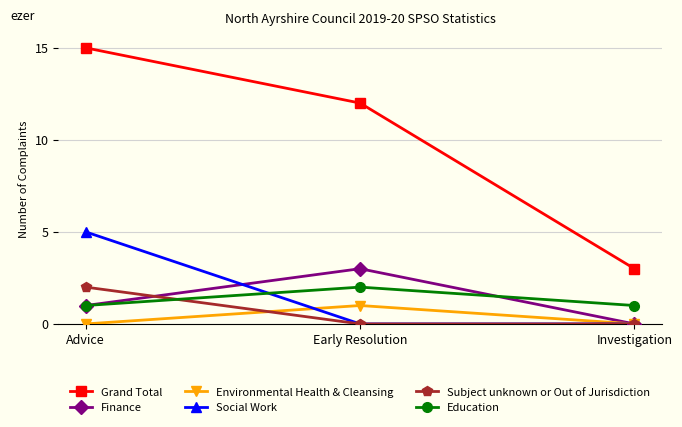

Rank the categories by Grand Total value from highest to lowest.

Advice, Early Resolution, Investigation